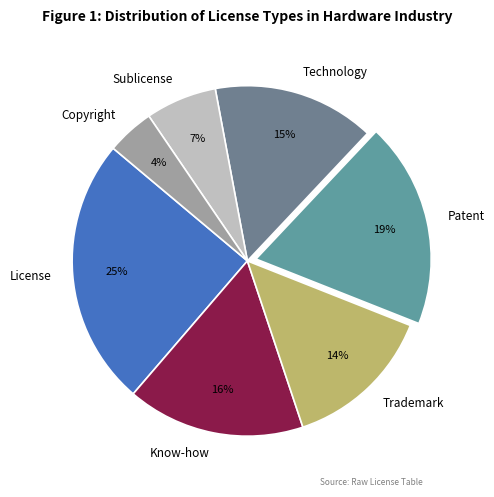

What percentage is the Sublicense slice, to the nearest percent?

7%